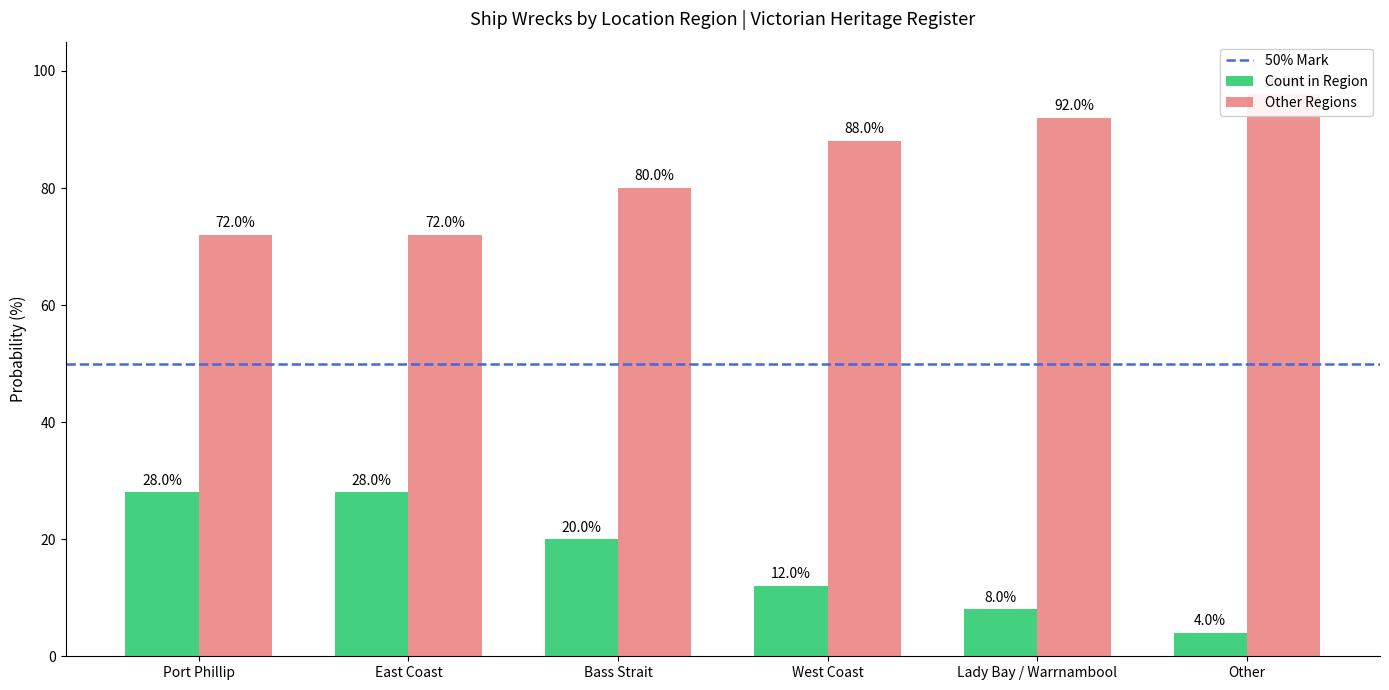

How many bars are there in each group?

2